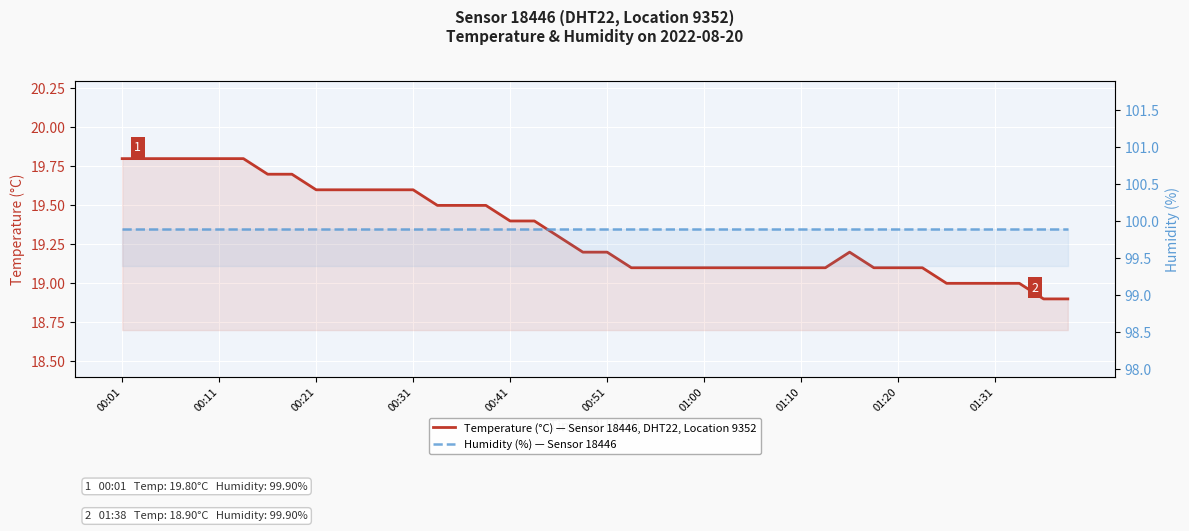

Which has a higher value, 37 or 28?

28